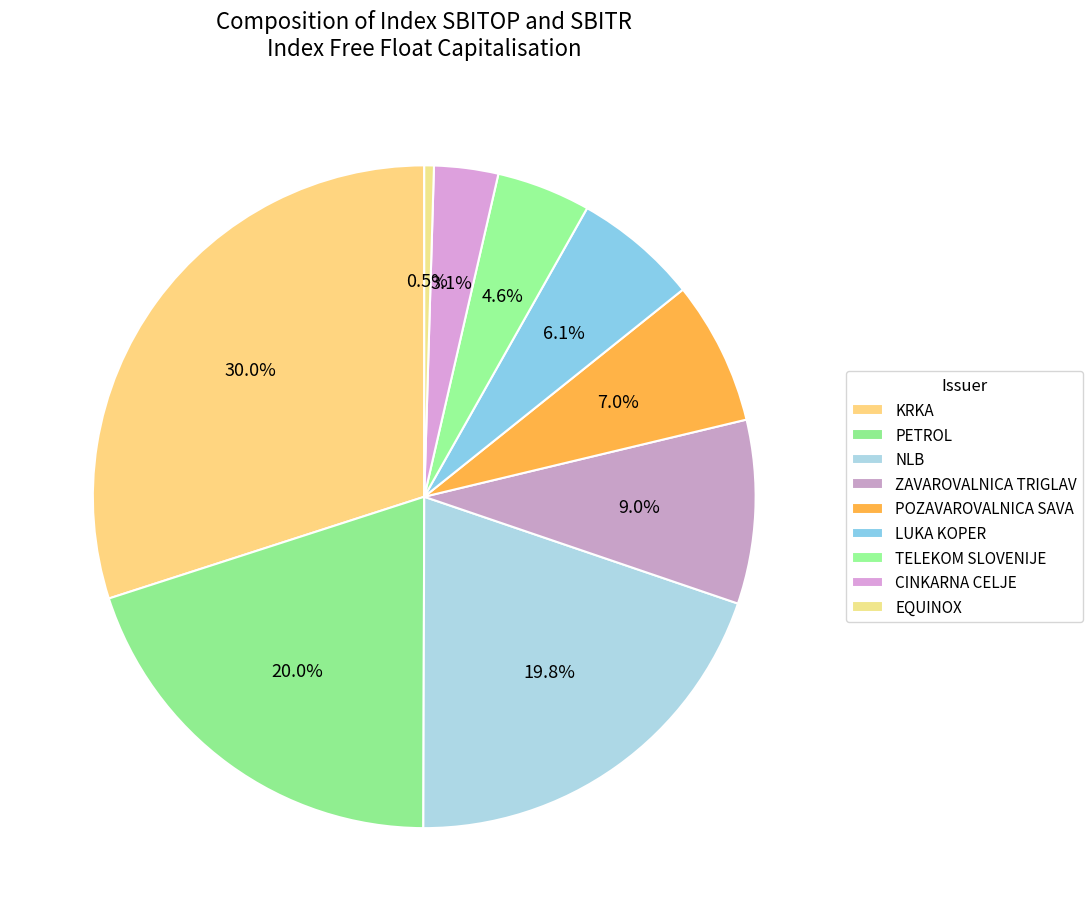

What percentage is NOT represented by PETROL?

80.0%